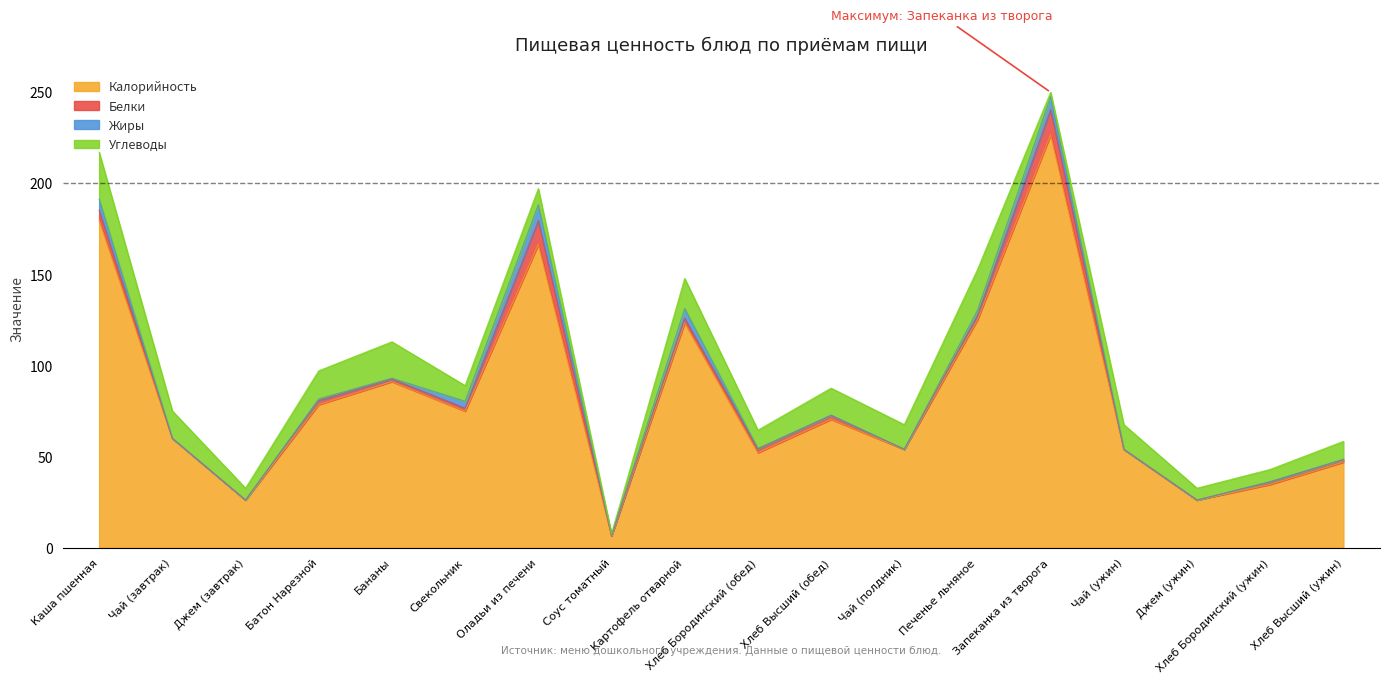

Is it true that Углеводы equals 14.8 at Хлеб Высший (обед)?

True